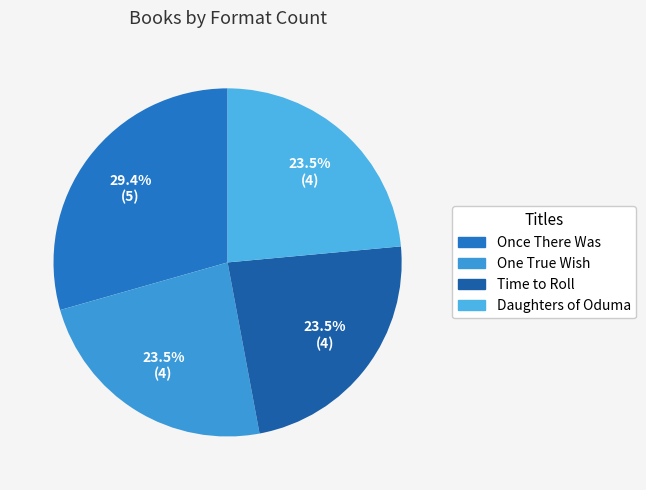

How many segments does this pie chart have?

4